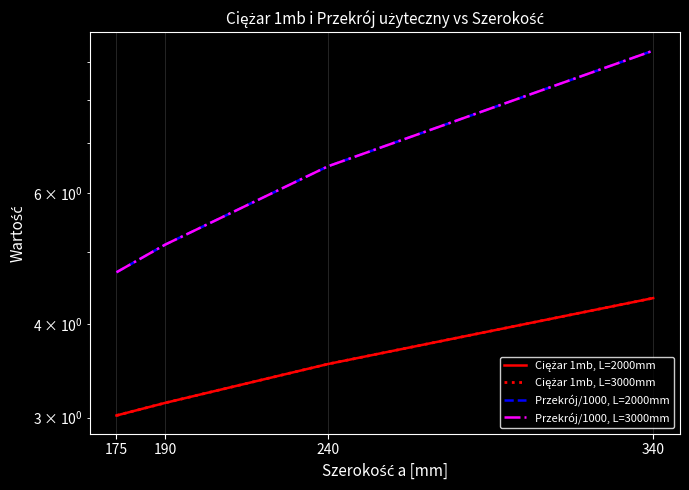

List the labels in order of Ciężar 1mb, L=3000mm value, smallest first.

175, 190, 240, 340